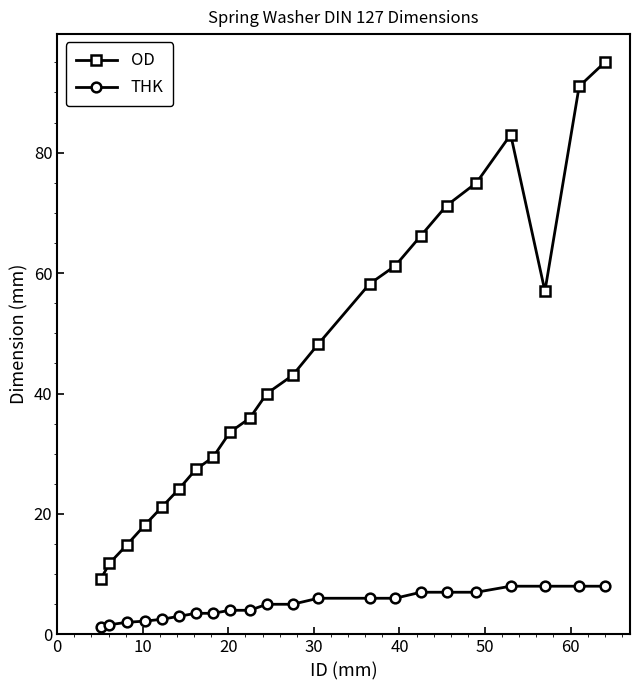

How many values in the OD series are below 43?

11